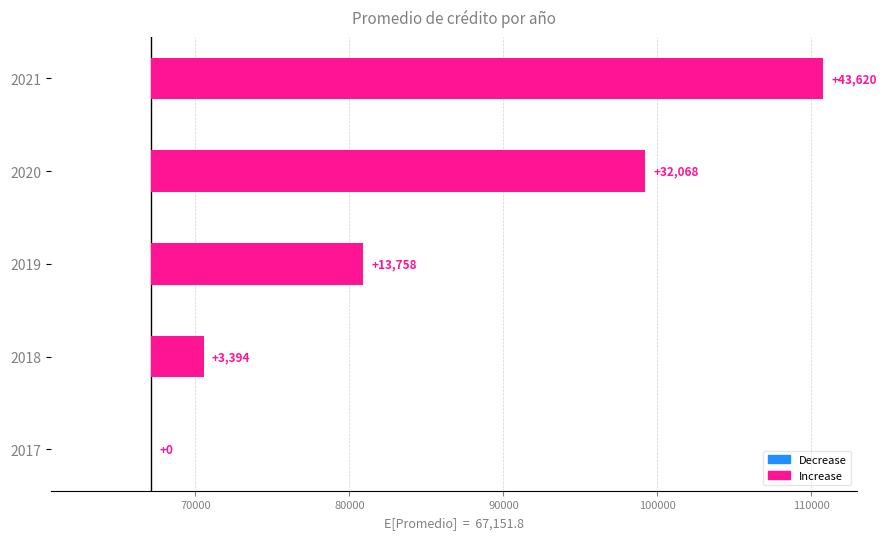

Between 2018 and 2019, which is larger?

2019